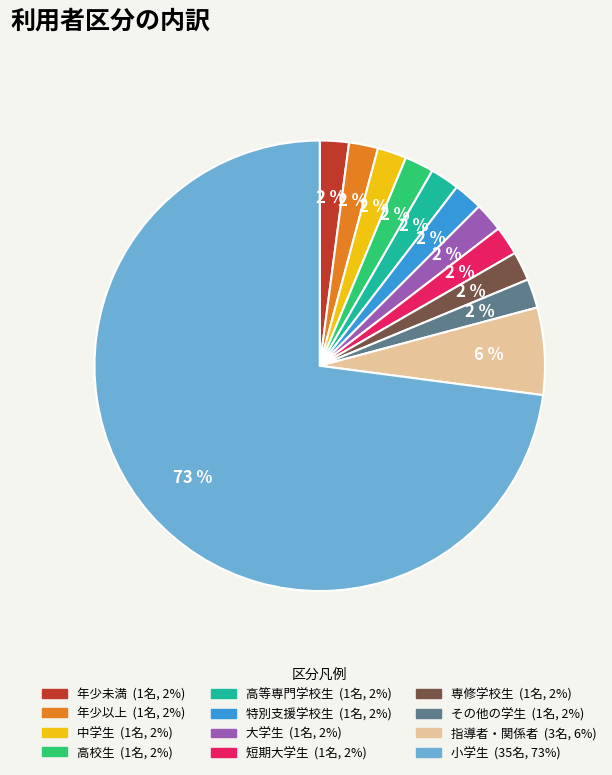

Which category has the biggest portion of the pie?

小学生